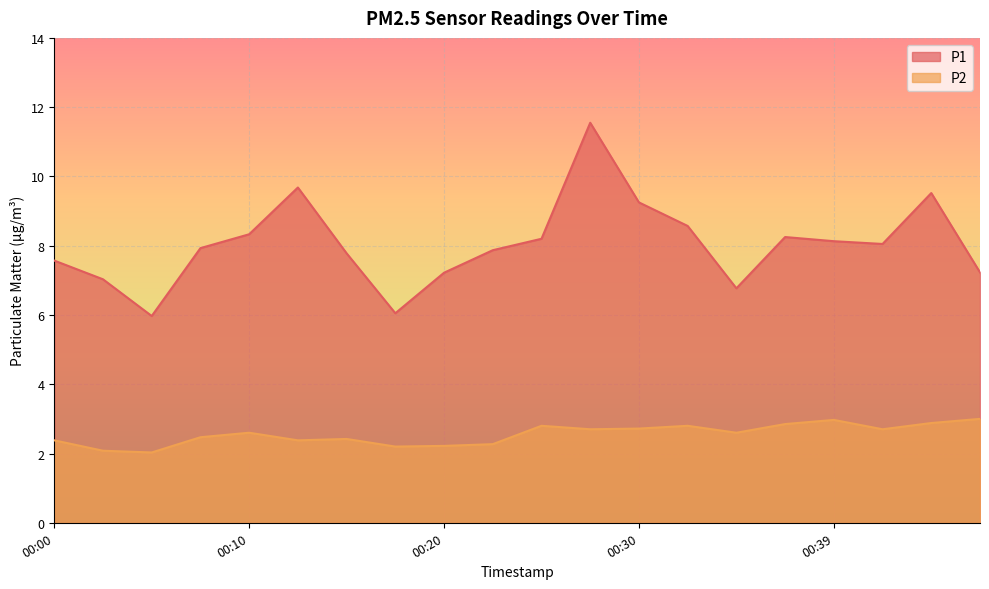

How many lines are shown in the chart?

2